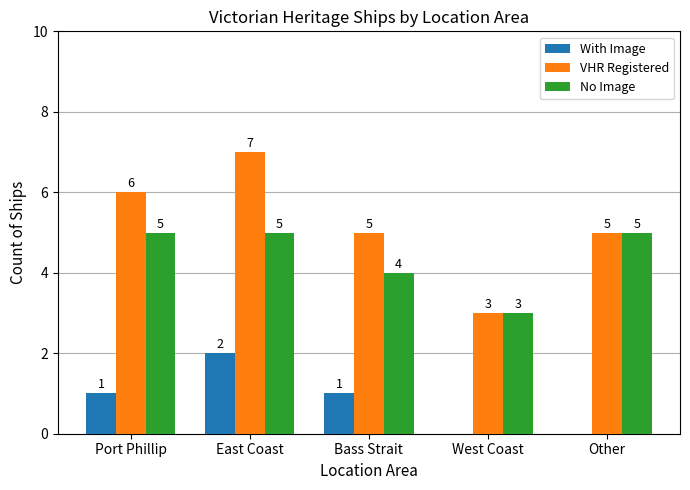

At which label does VHR Registered first exceed 5?

Port Phillip